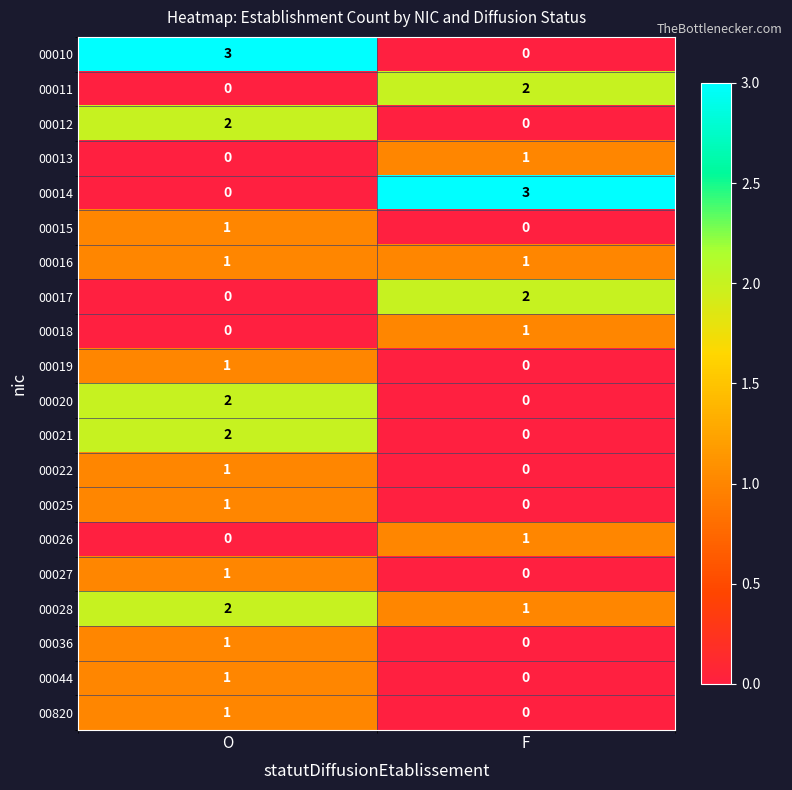

Count the number of data series in this chart.

20